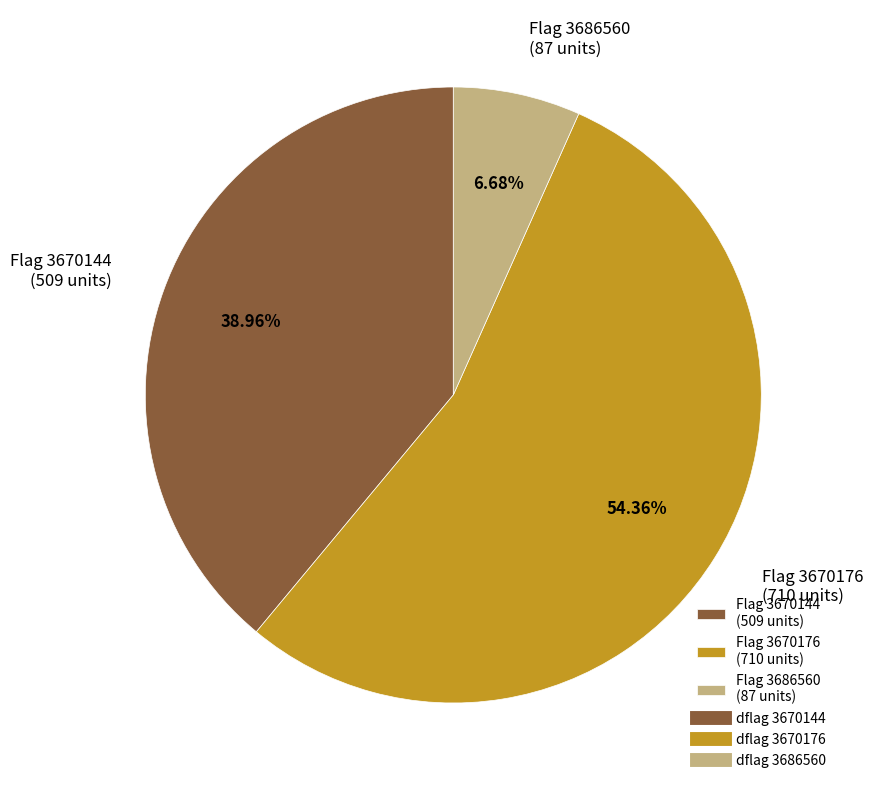

Rank the categories by value from lowest to highest.

Flag 3686560 (87 units), Flag 3670144 (509 units), Flag 3670176 (710 units)